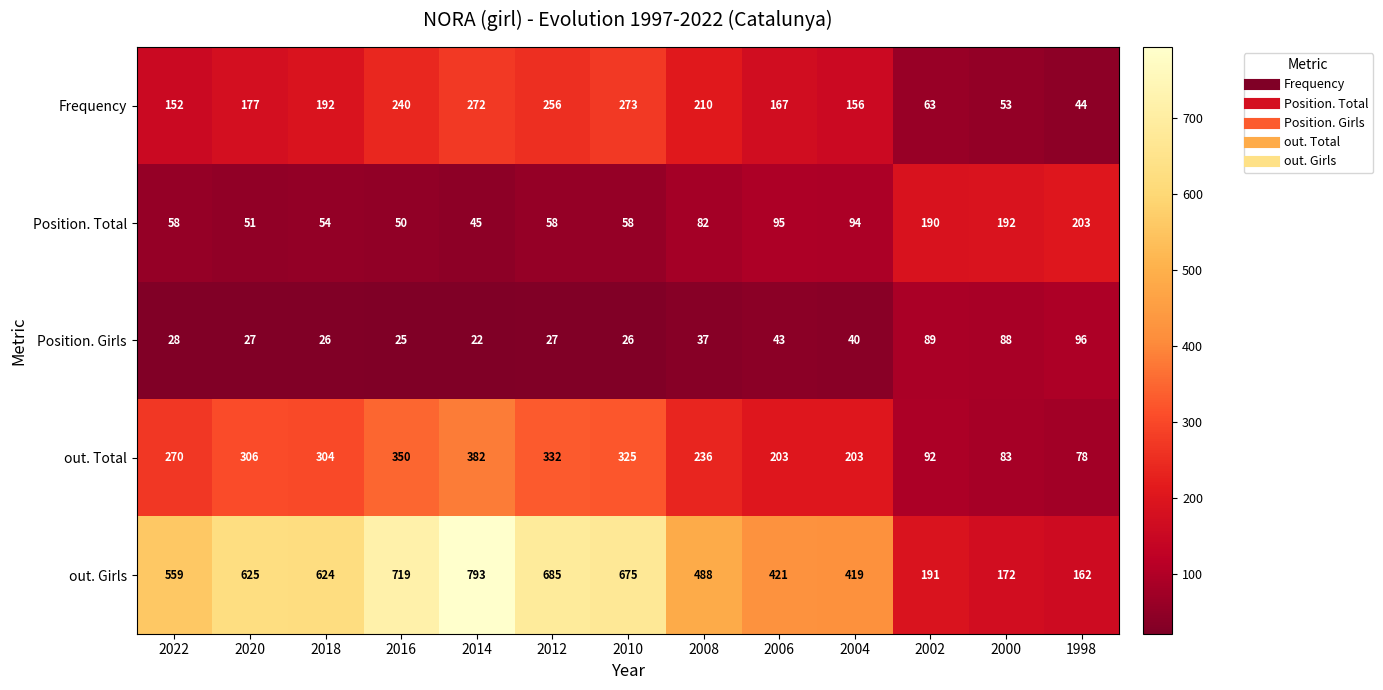

What is the average value of the Position. Girls series?

44